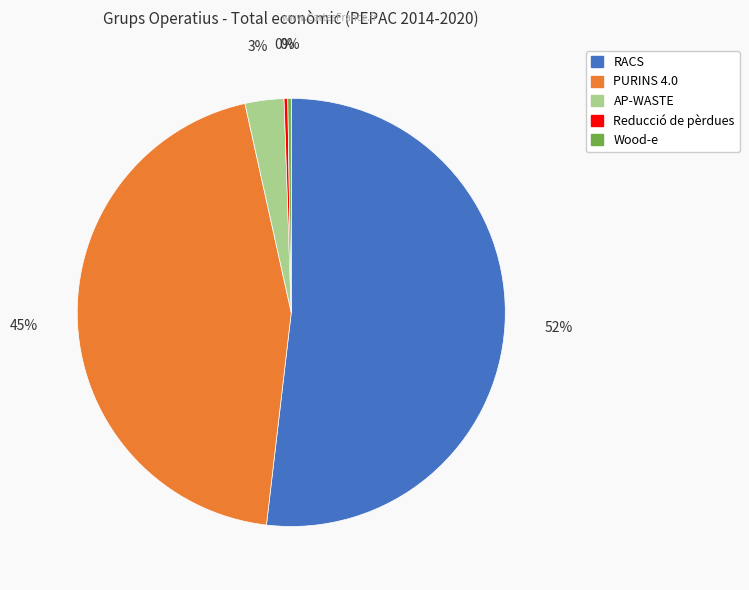

Which slice is the largest?

RACS